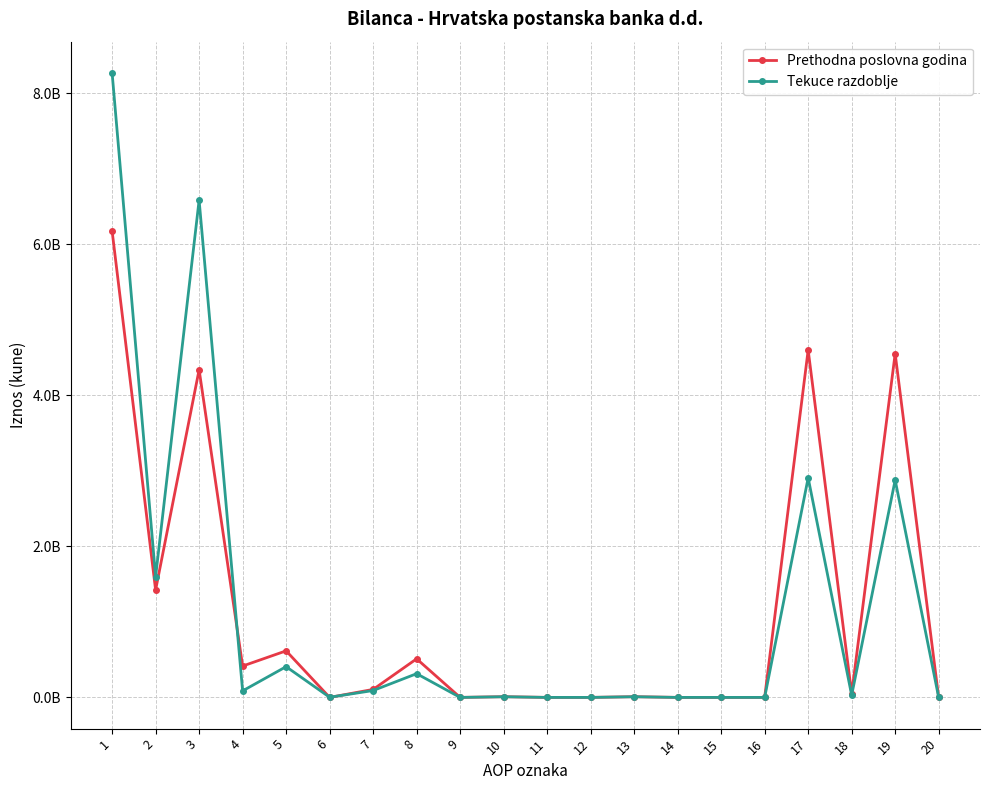

Is it true that Prethodna poslovna godina equals 9316729 at 13?

True